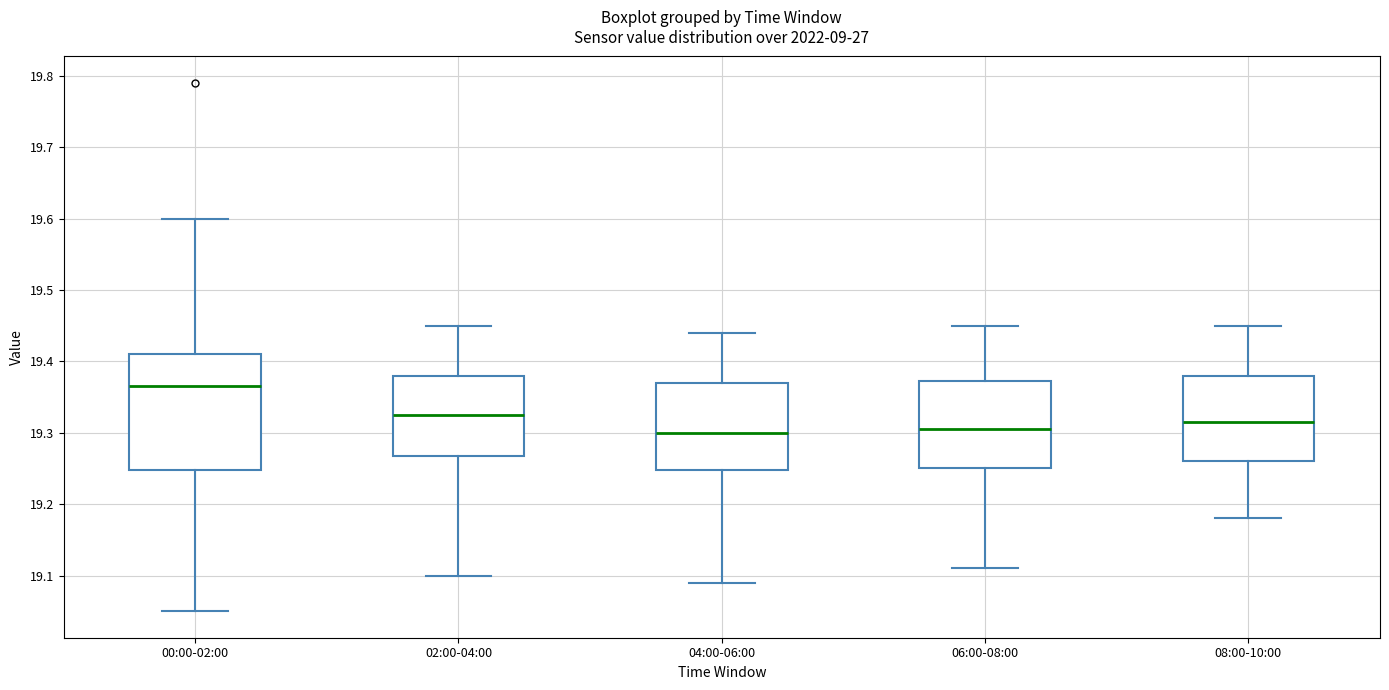

Where does the lower whisker of the box for 00:00-02:00 end on the y-axis? The values are not printed on the chart, so give them approximately, as read against the axis.

19.05